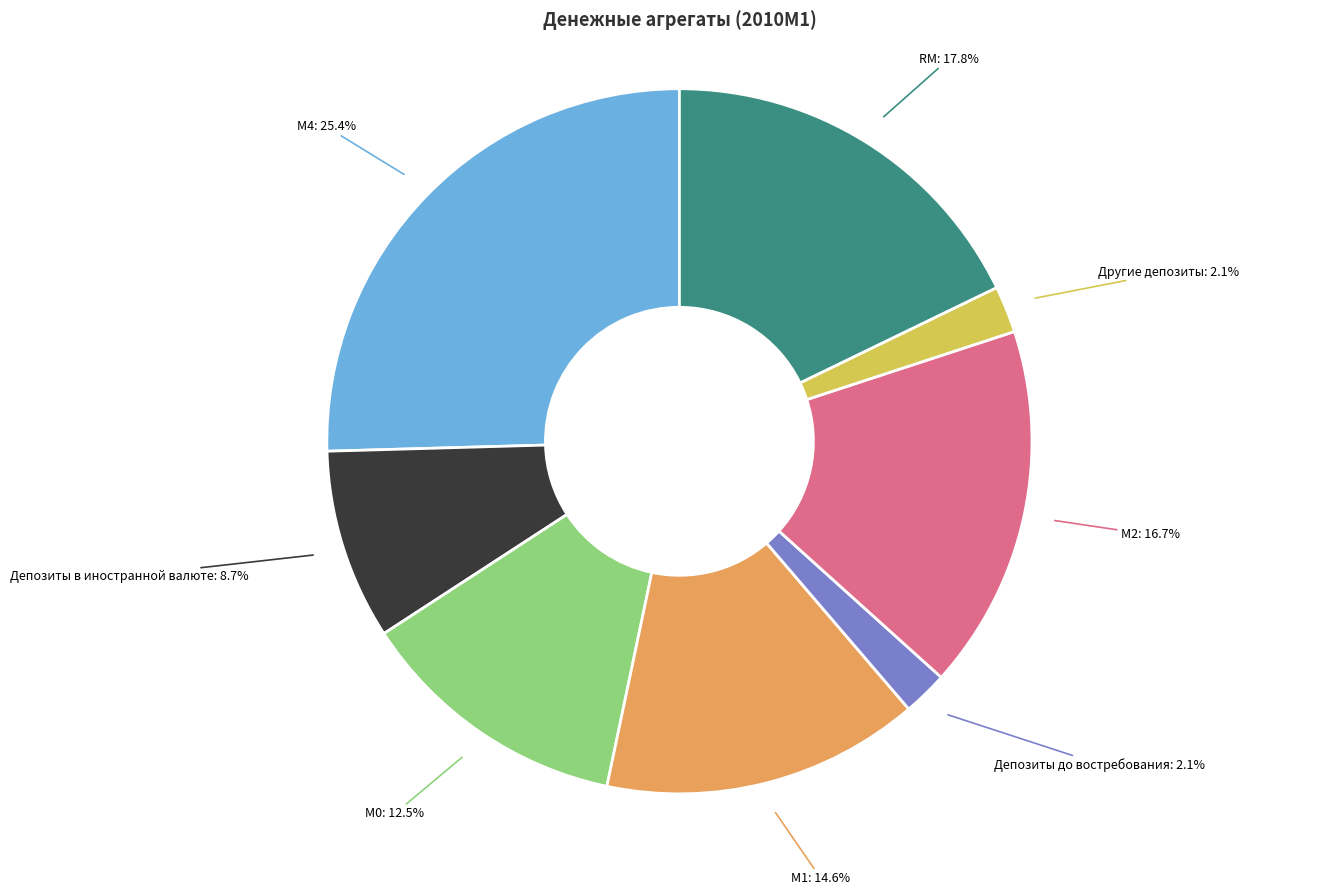

Is there any slice that represents more than half of the pie?

No